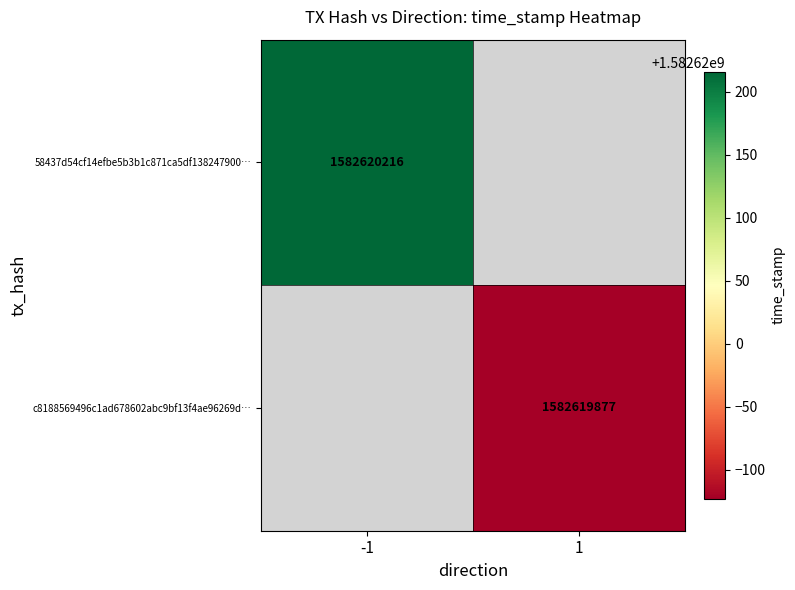

Which series has the largest total across all categories?

58437d54cf14efbe5b3b1c871ca5df138247900